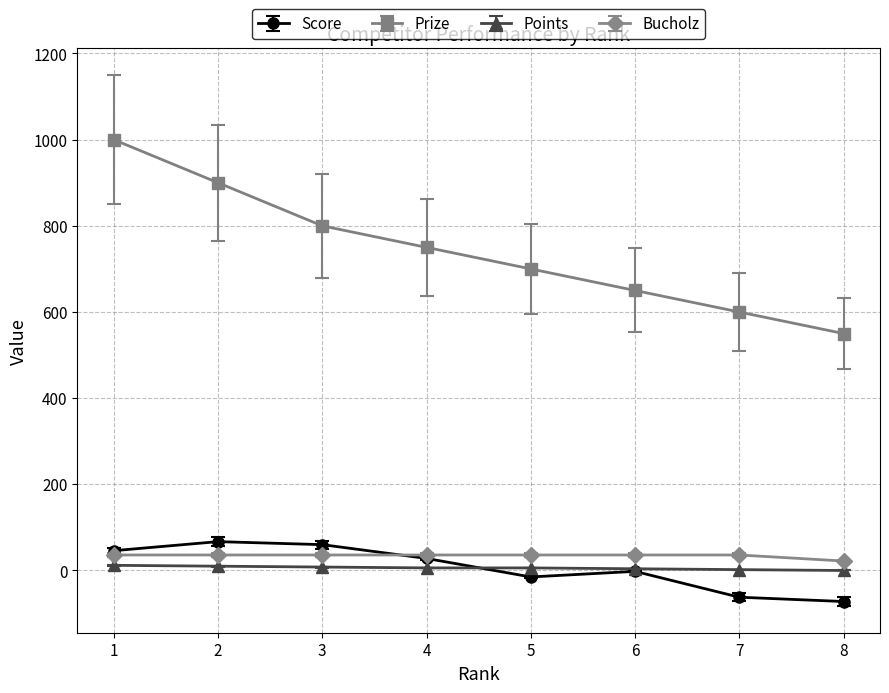

True or false: Bucholz and Prize intersect in this chart.

False